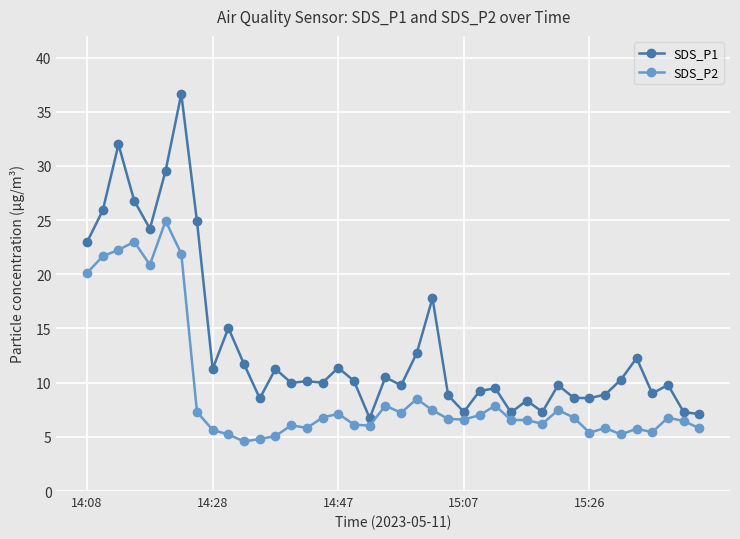

What are all the series names shown in the legend?

SDS_P1, SDS_P2